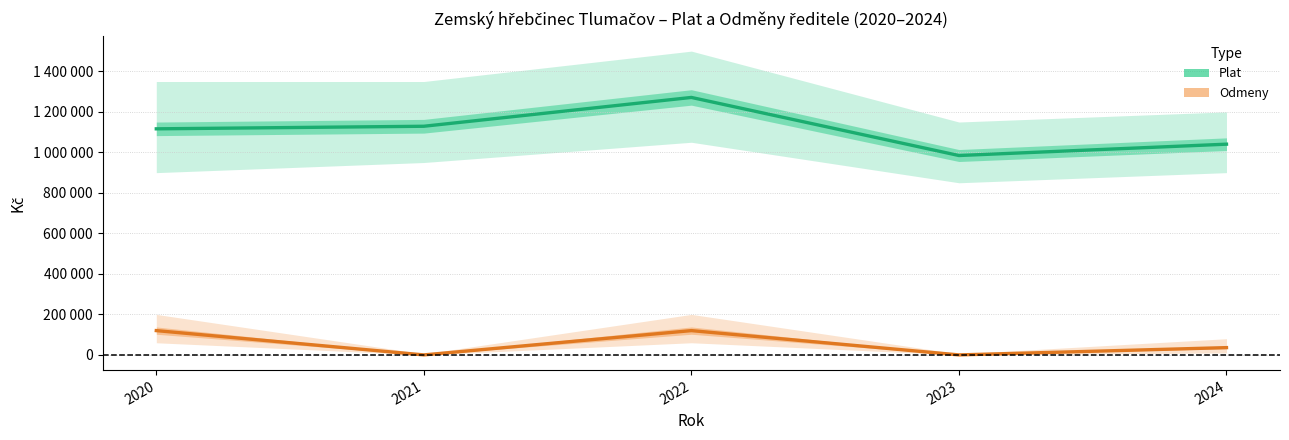

How many data points in Odmeny are above 36000?

2